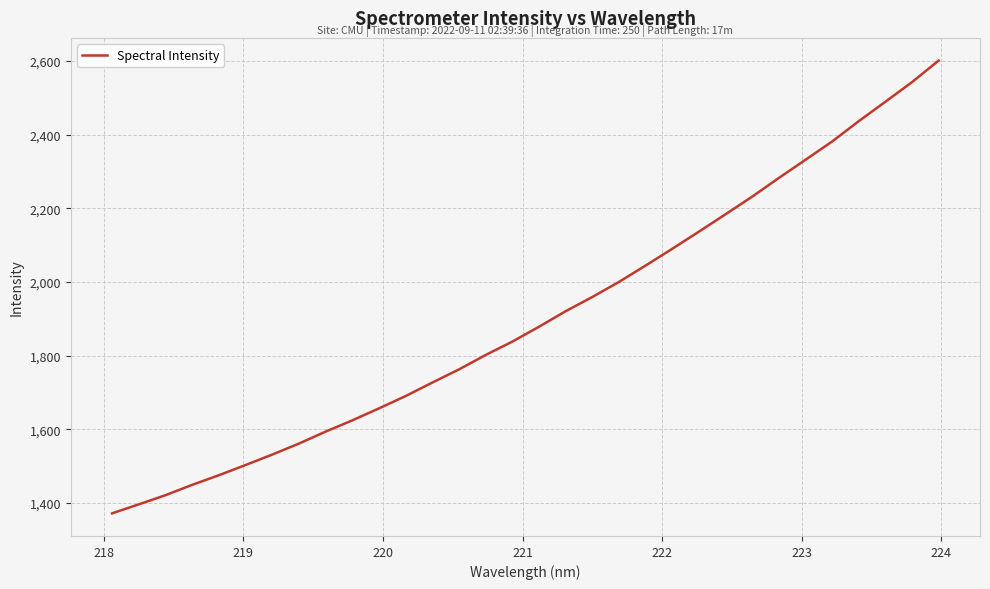

What is the difference between the maximum and minimum values?

1229.7